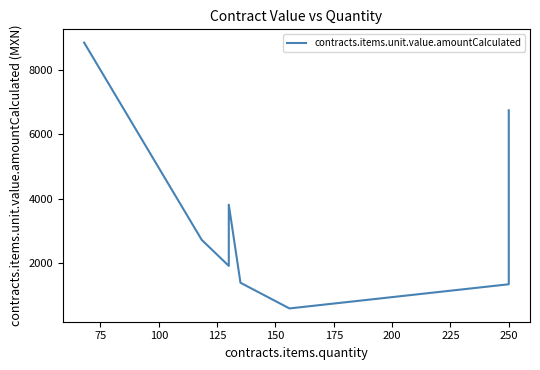

What is the value of the 1st point from the left?

8846.1